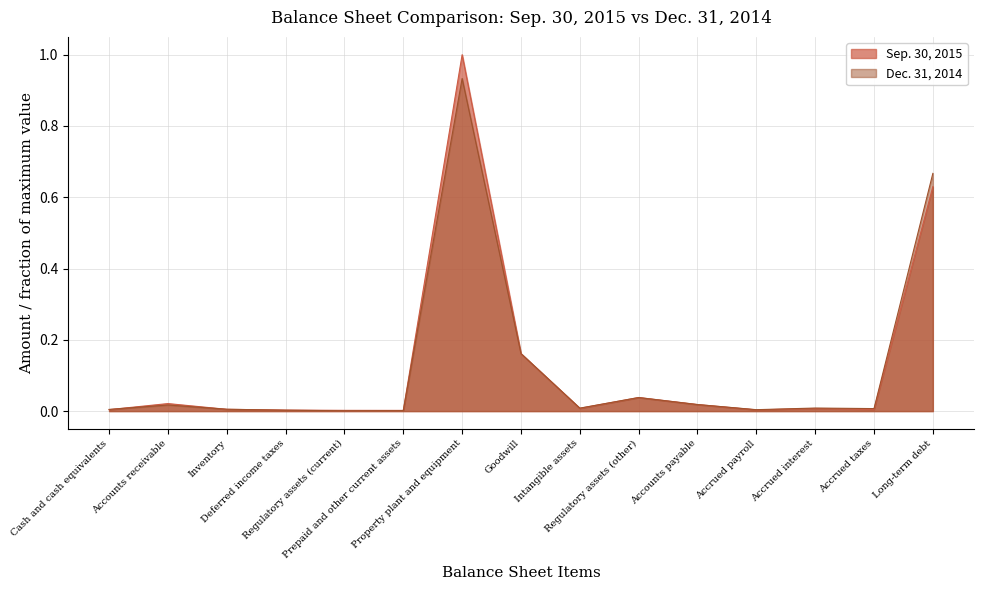

Which has a higher value, Long-term debt or Accrued taxes?

Long-term debt